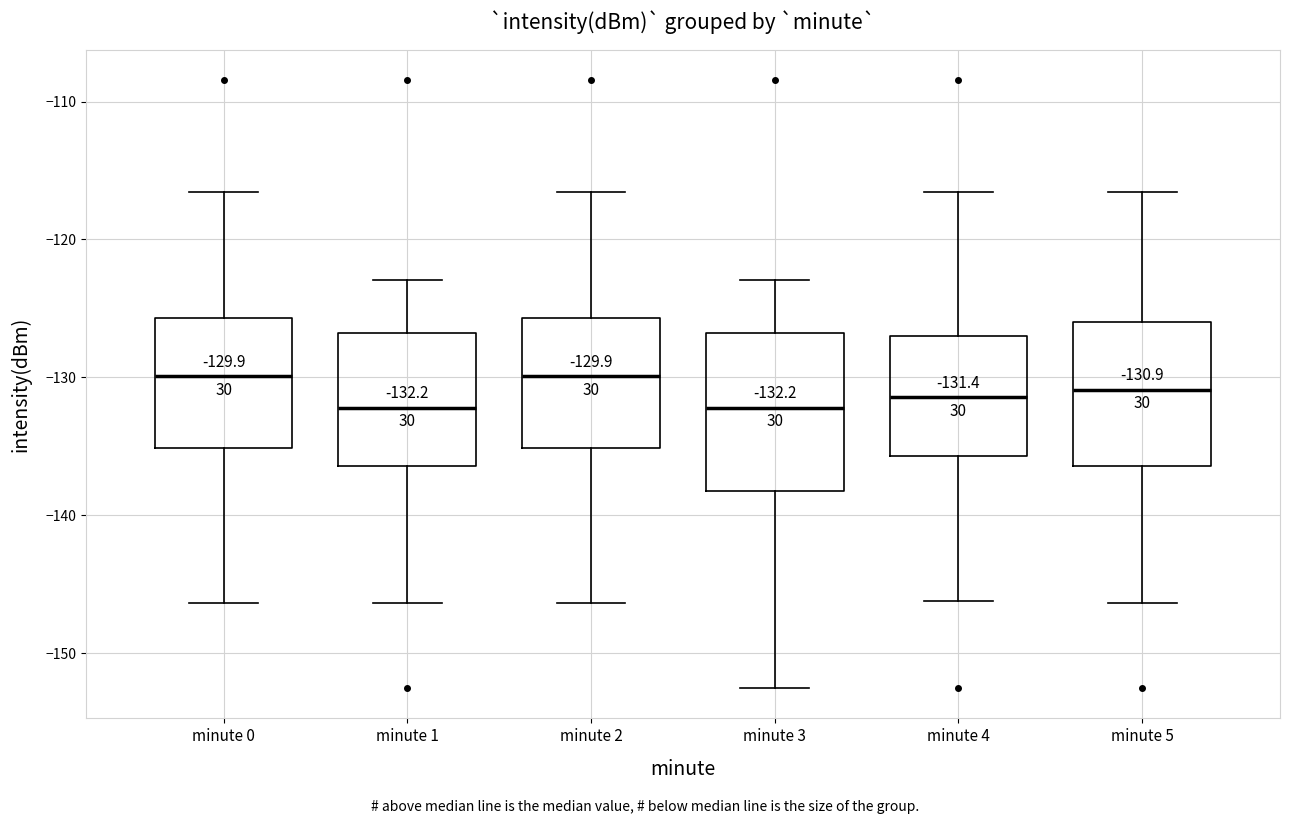

Comparing the boxes themselves (not the whiskers), which one is the tallest?

minute 3